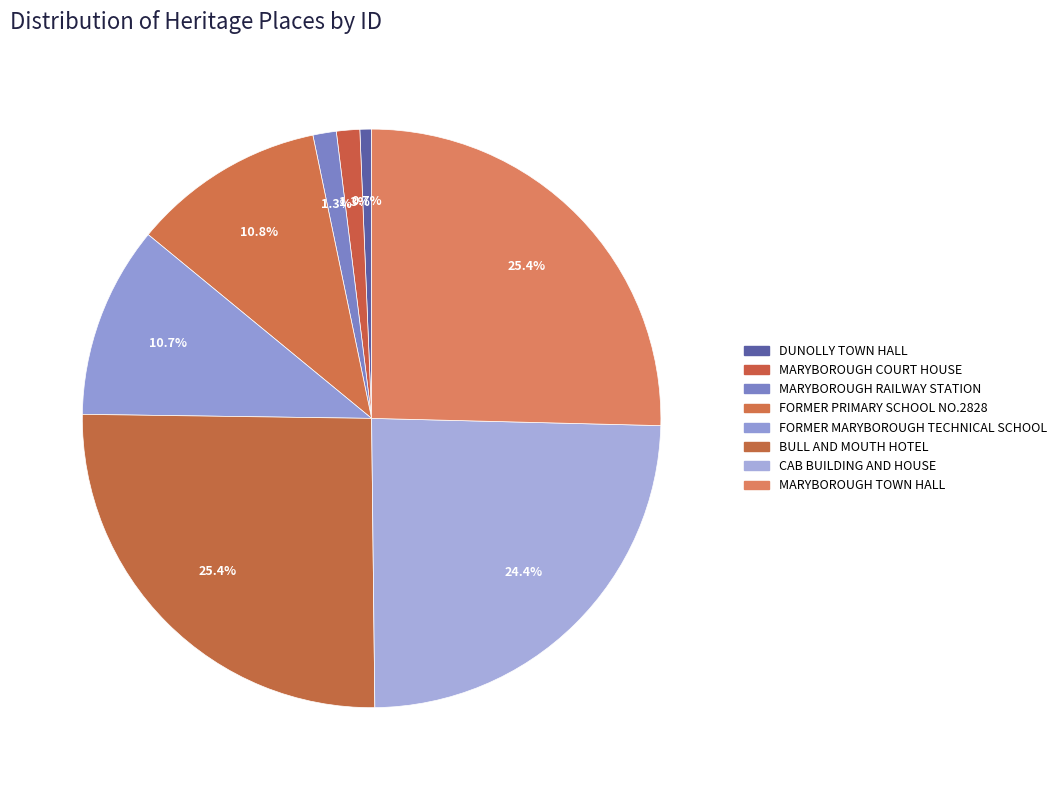

What is the change in value from MARYBOROUGH COURT HOUSE to CAB BUILDING AND HOUSE?

+12265